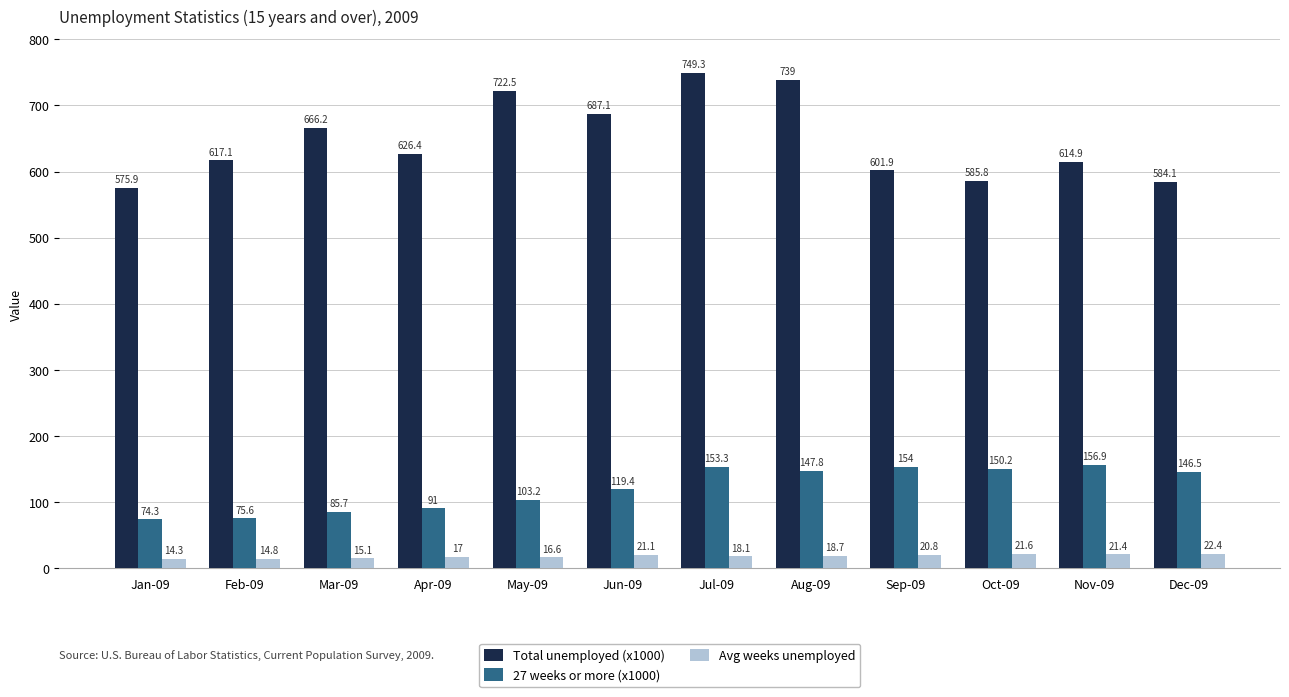

At which category is the sum across all series the highest?

Jul-09